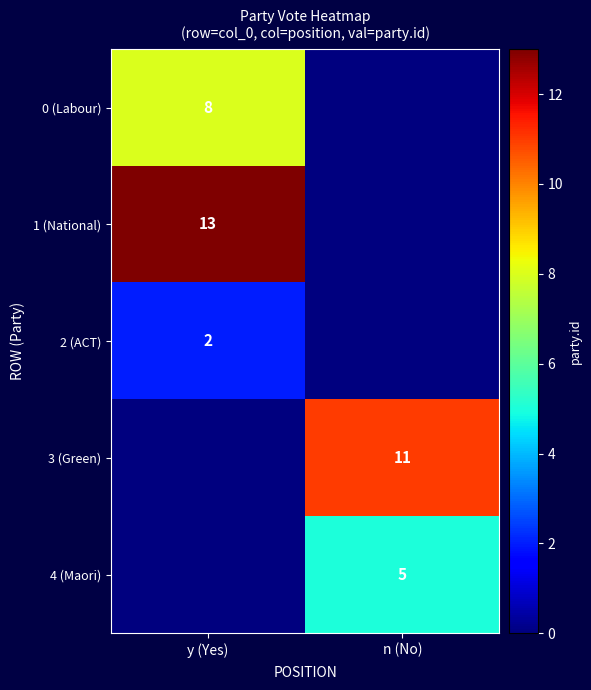

True or false: 4 (Maori) has a value of 3 at n (No).

False